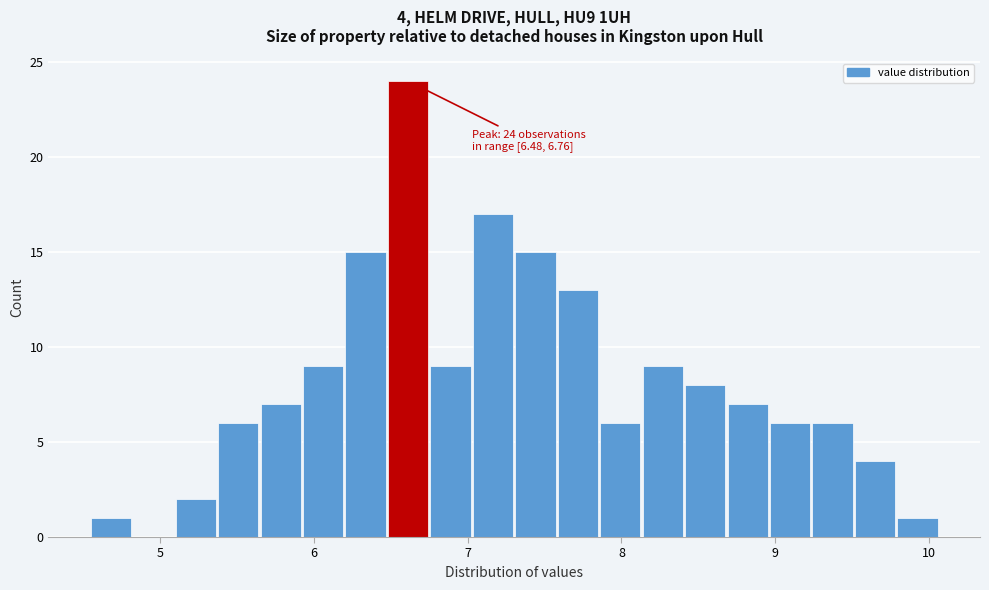

Around what value on the x-axis is the tallest bar? Give the approximate position of its centre, as read against the axis.

6.6